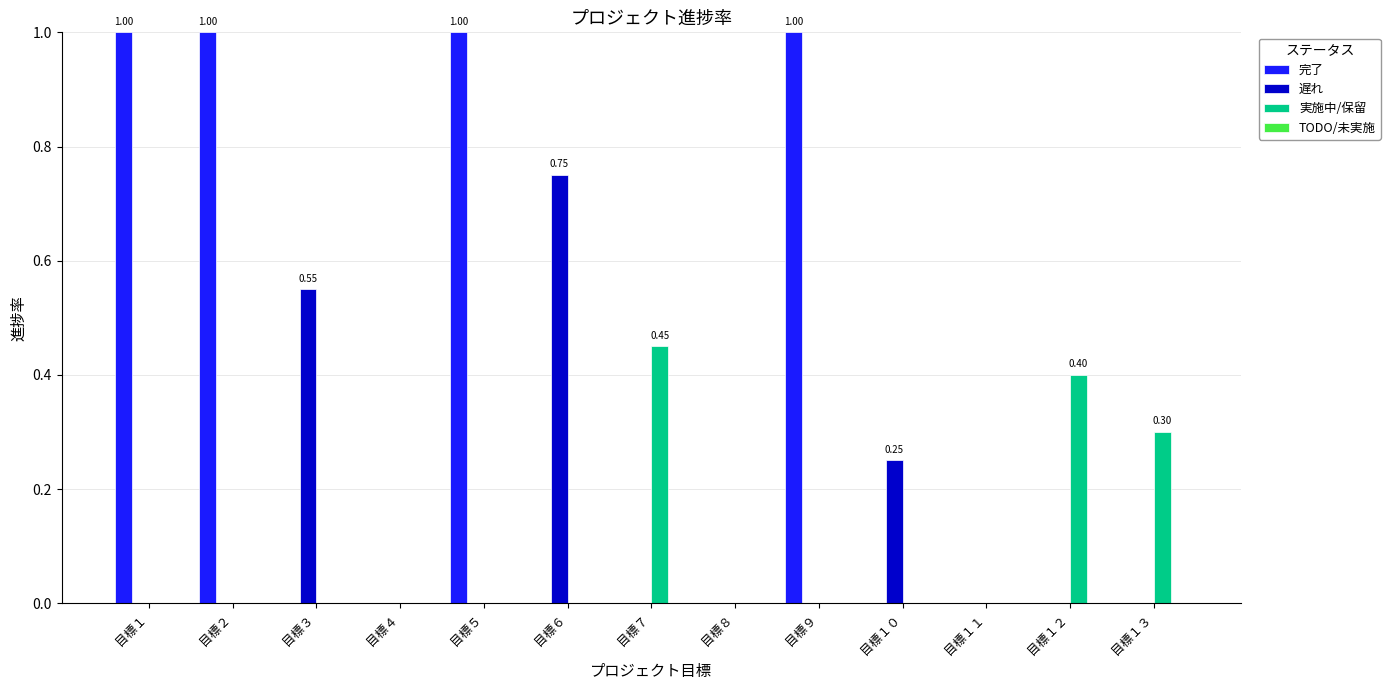

Which series changed the most between 目標８ and 目標１０?

遅れ